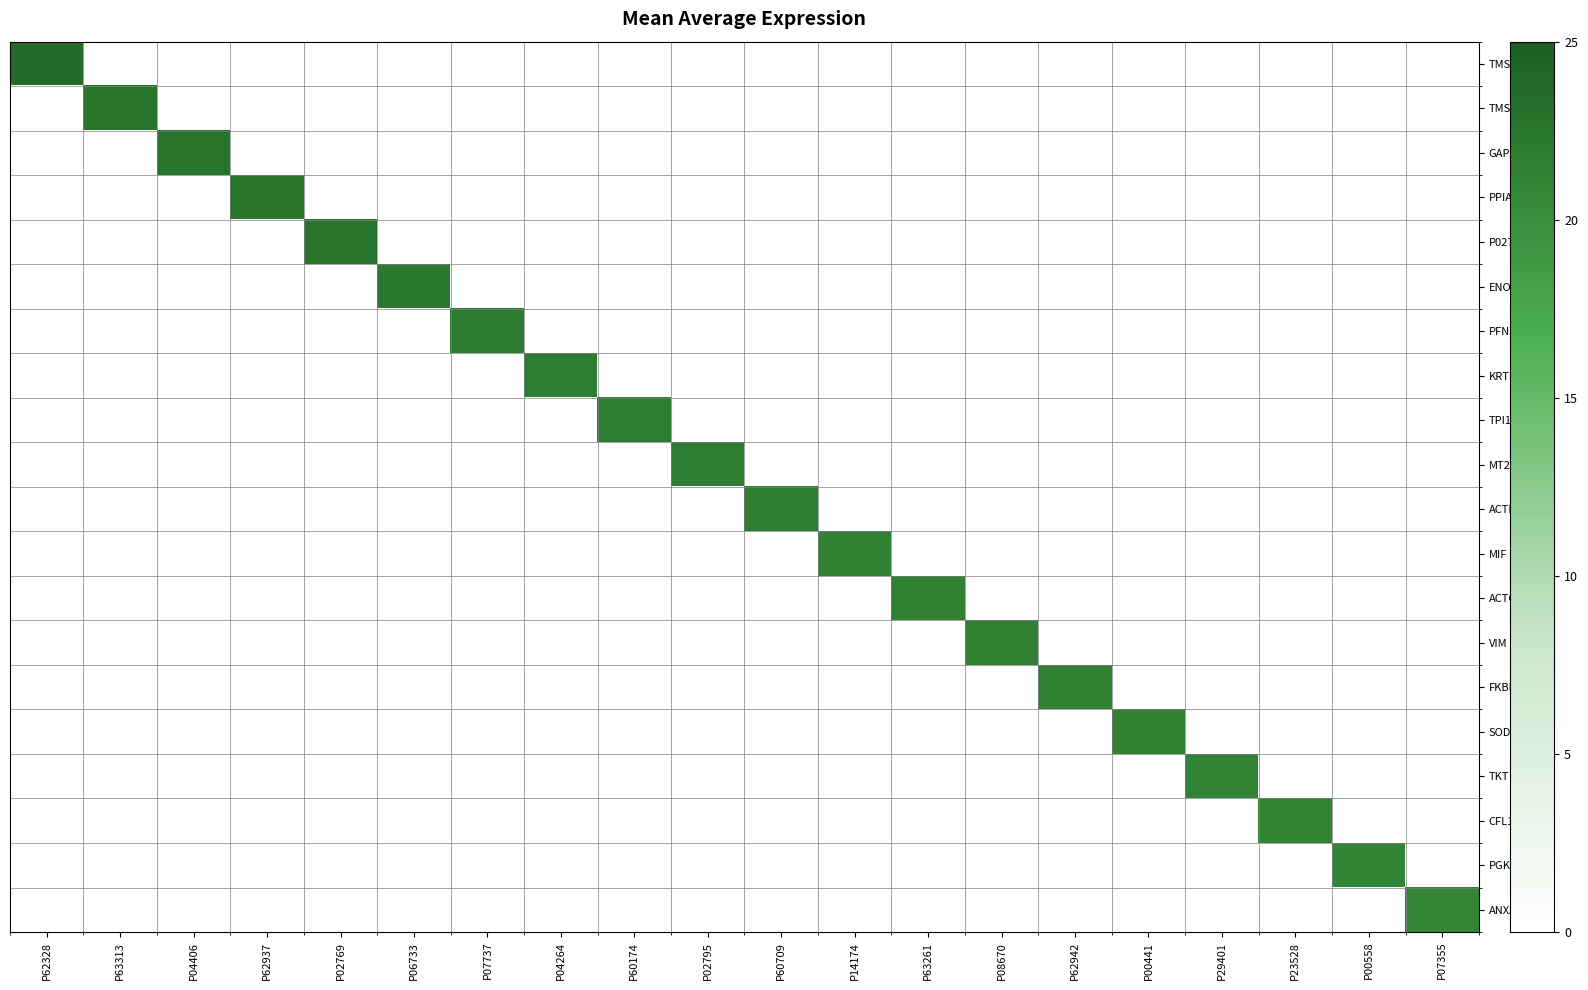

Which label corresponds to the largest value in the chart?

P62328